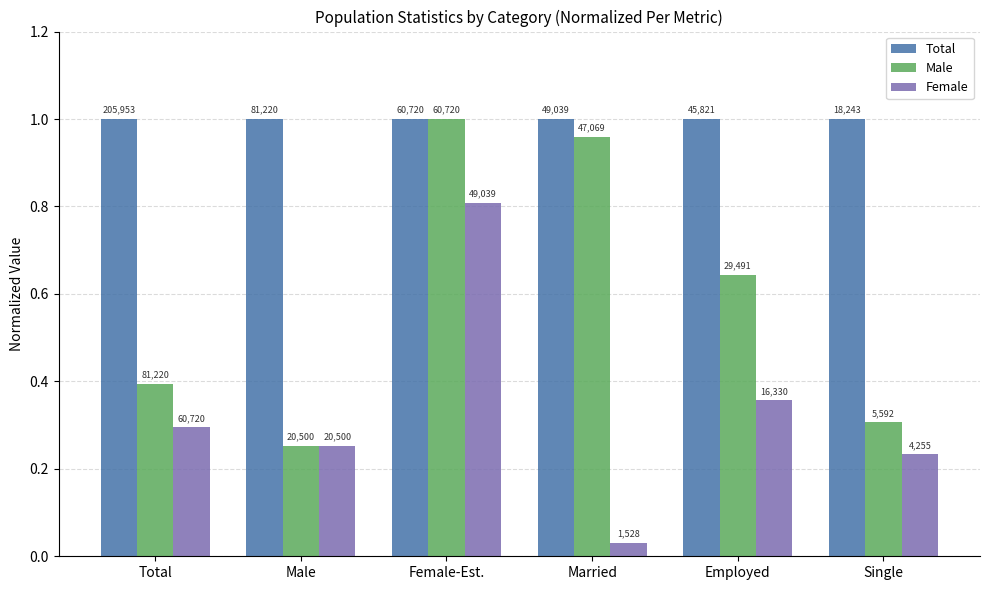

The Total series shows 1.8 at Employed. True or false?

False